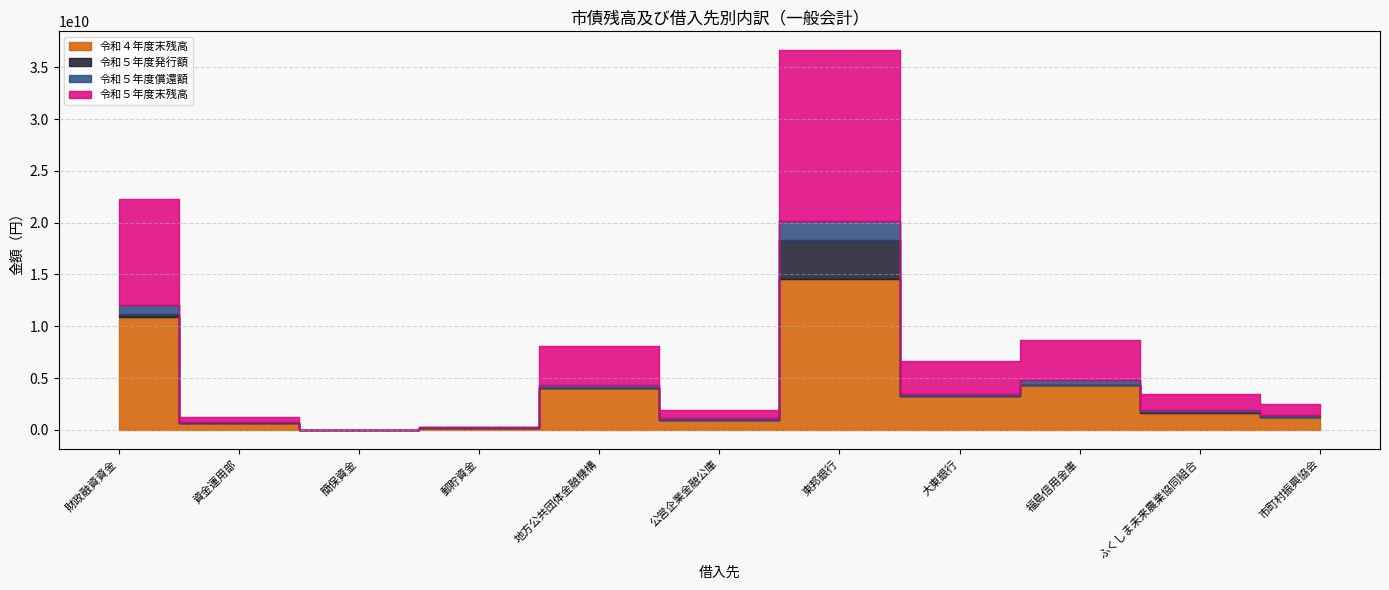

True or false: 令和５年度償還額 has a value of 1793940000 at 東邦銀行.

True